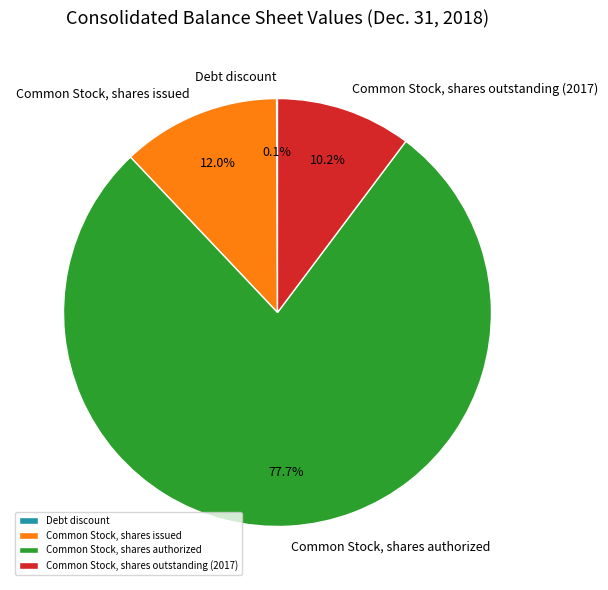

Which slice is the largest?

Common Stock, shares authorized